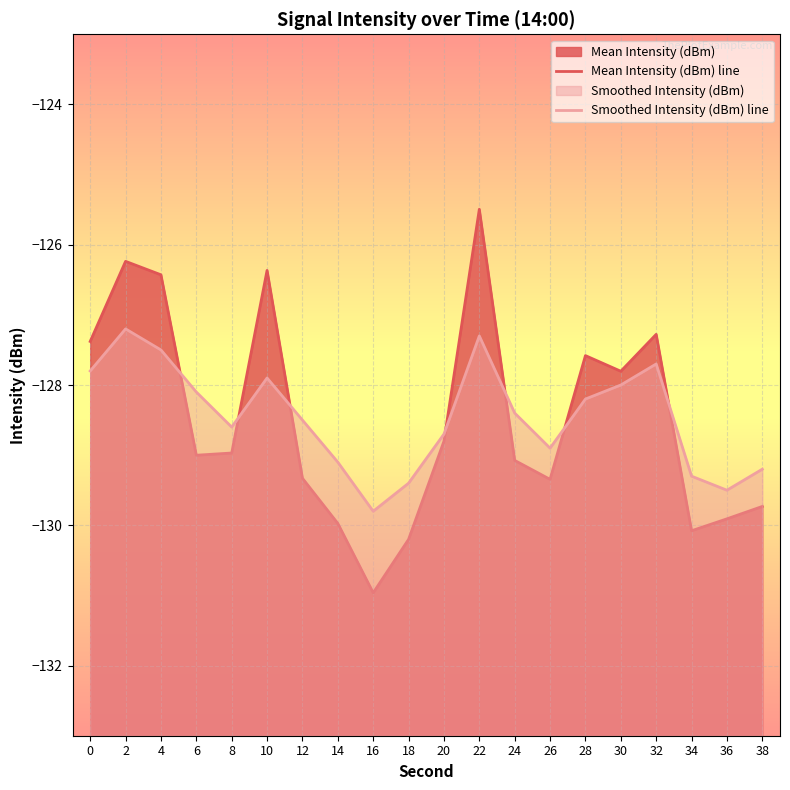

Which series changed the most between 12 and 26?

Smoothed Intensity (dBm) line